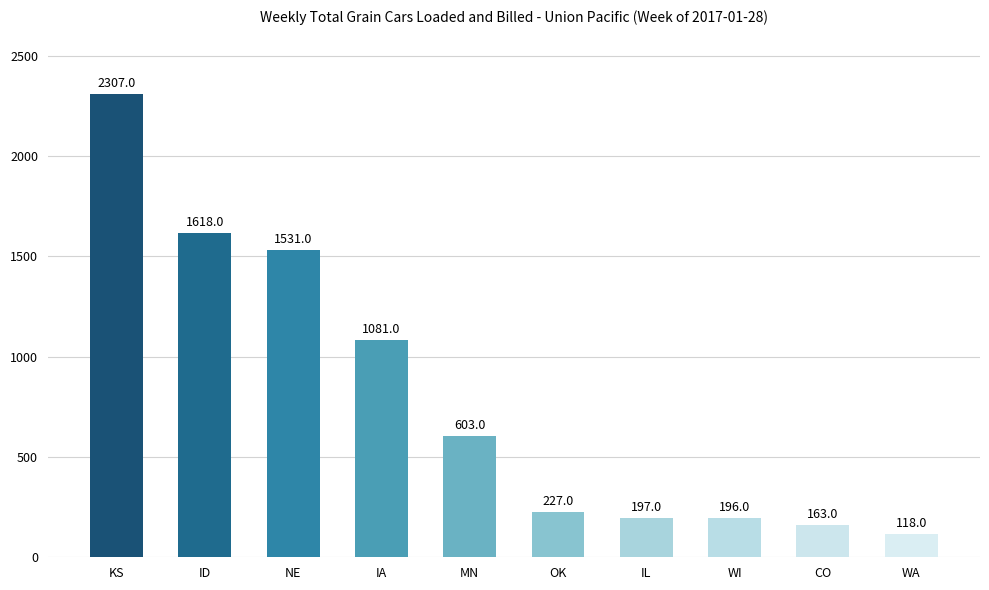

The chart shows a value of 239 at MN. True or false?

False